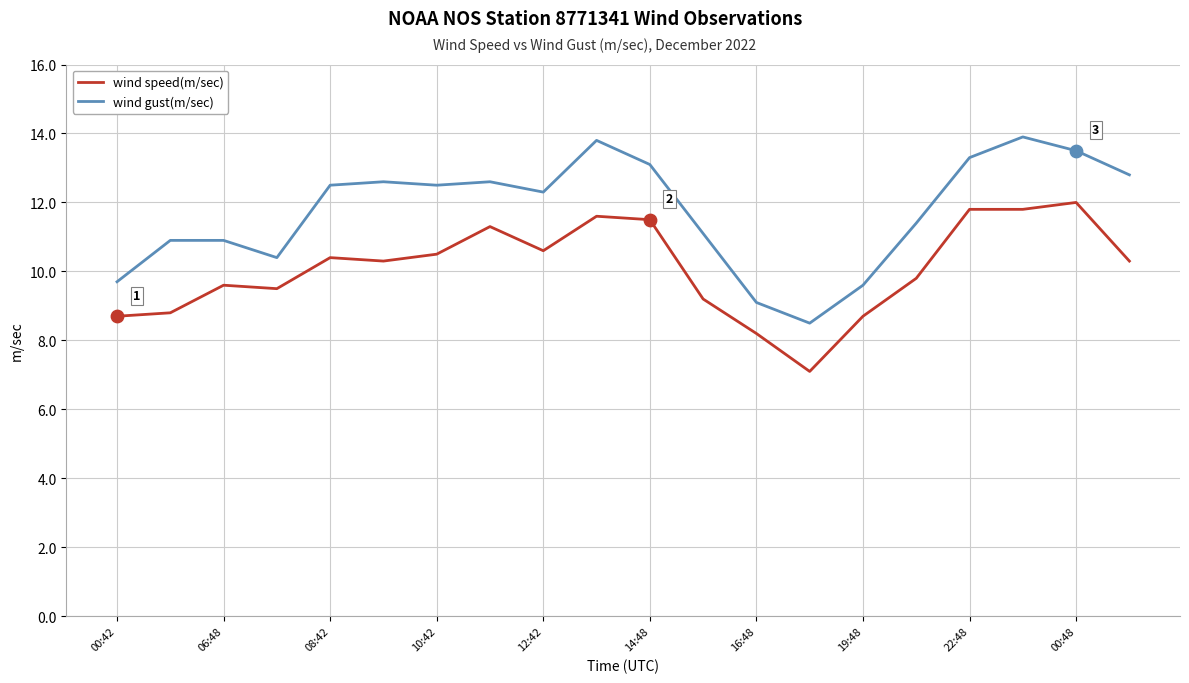

Which series has the widest spread of values?

wind gust(m/sec)